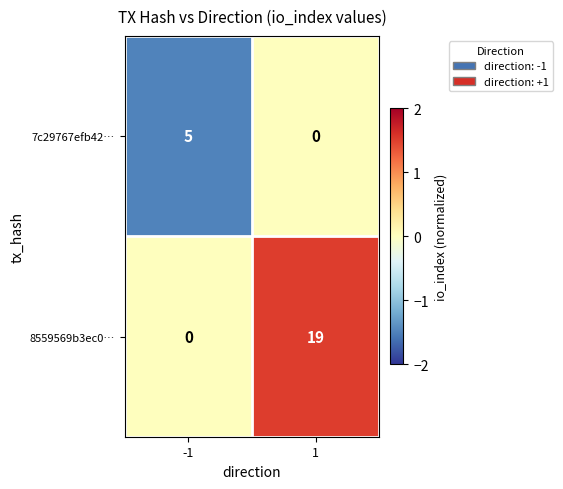

The value of 8559569b3ec0… at -1 is 7. True or false?

False